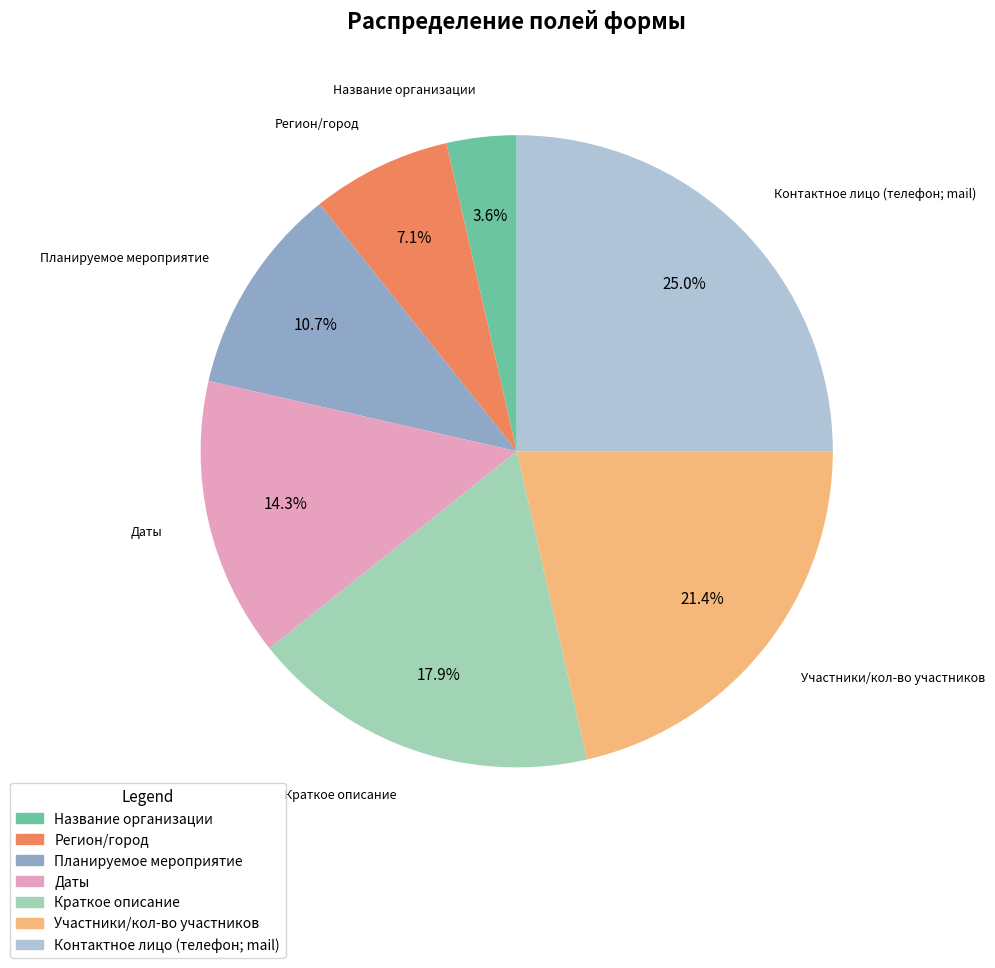

To the nearest percent, what is the difference between the Краткое описание and Регион/город slice percentages?

11%